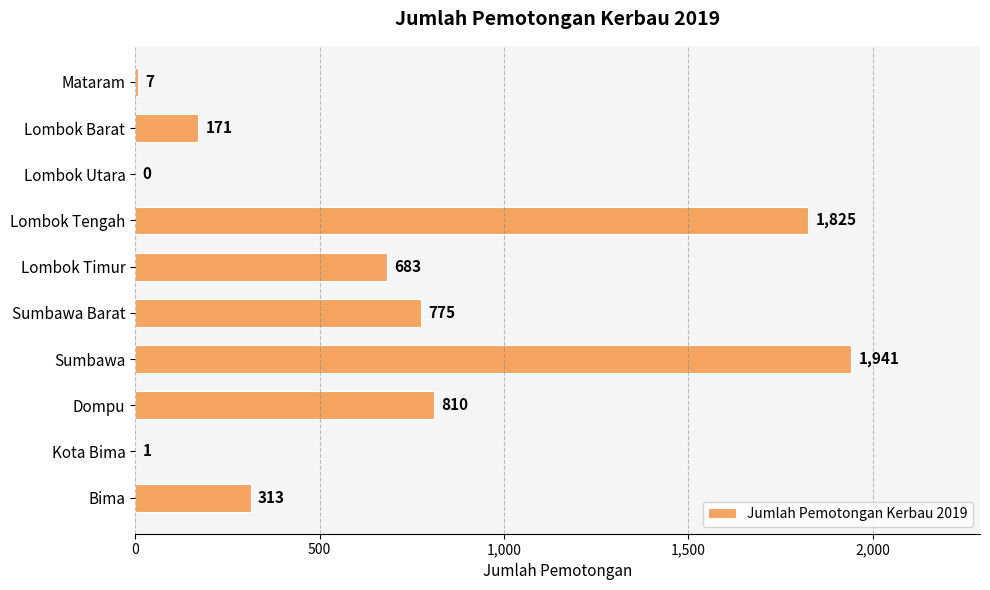

What is the change in value from Lombok Utara to Bima?

+313